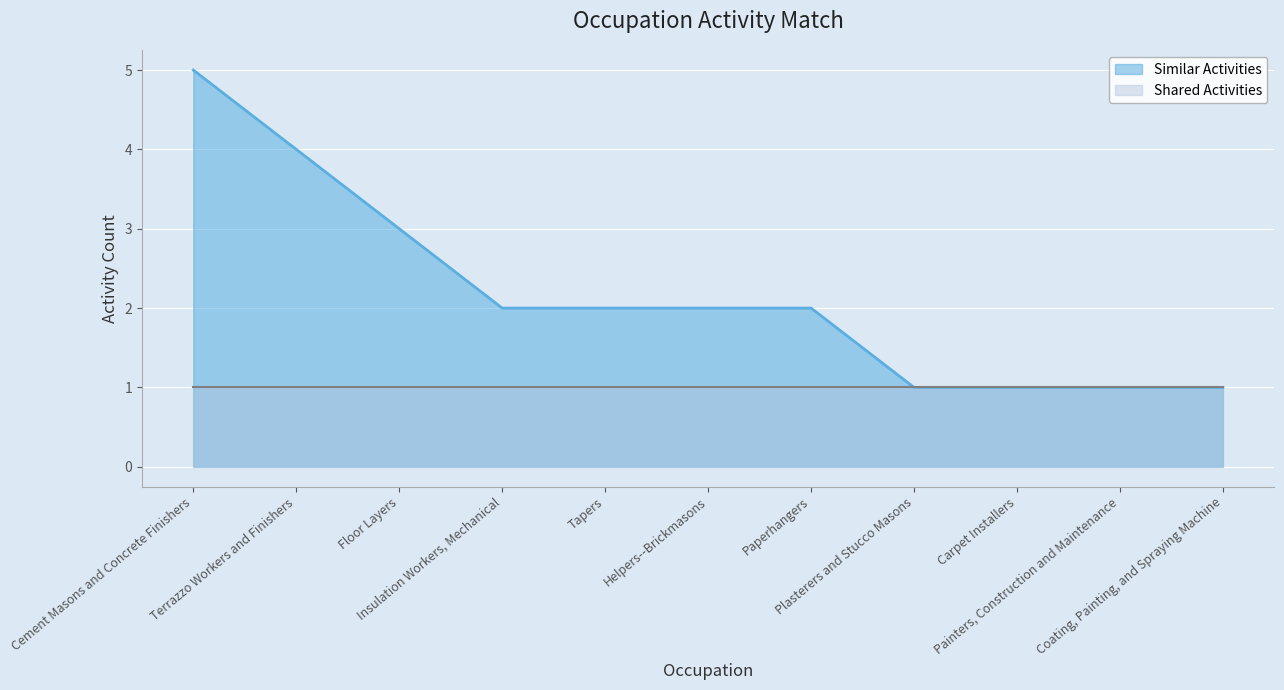

The chart shows a value of 3 at Paperhangers. True or false?

False